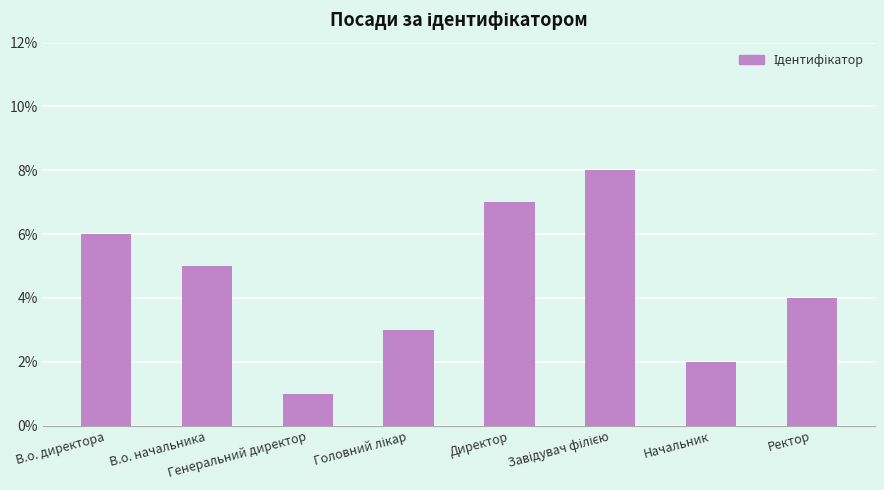

What is the change in value from Начальник to Ректор?

+2